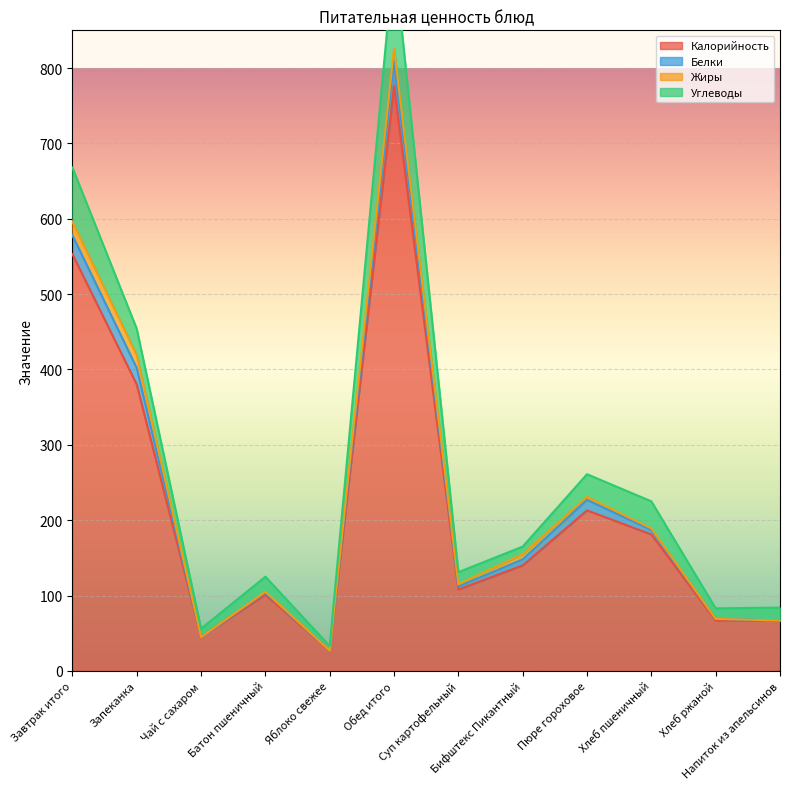

What is the sum of the Белки values at Хлеб пшеничный and Чай с сахаром?

234